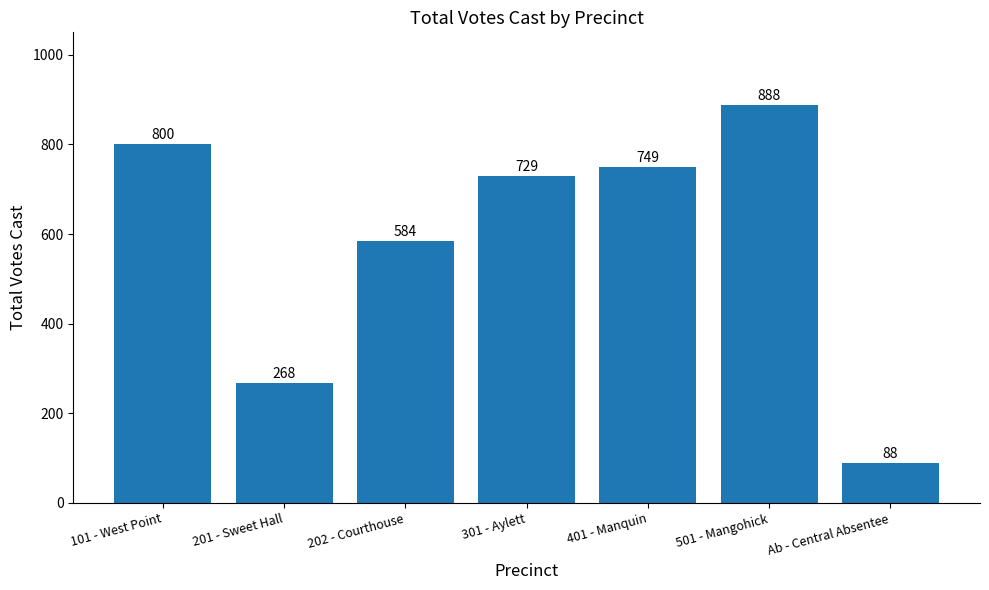

What is the ratio of the value at 201 - Sweet Hall to the value at 401 - Manquin?

0.4